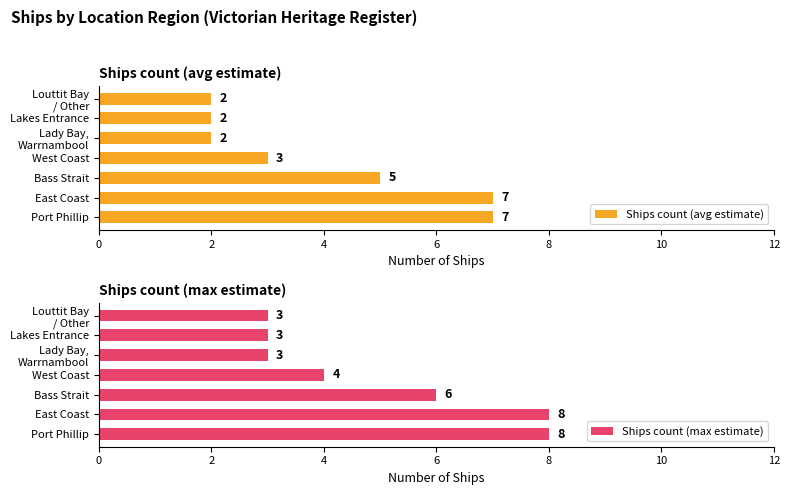

The Ships count (max estimate) series shows 2 at Bass Strait. True or false?

False